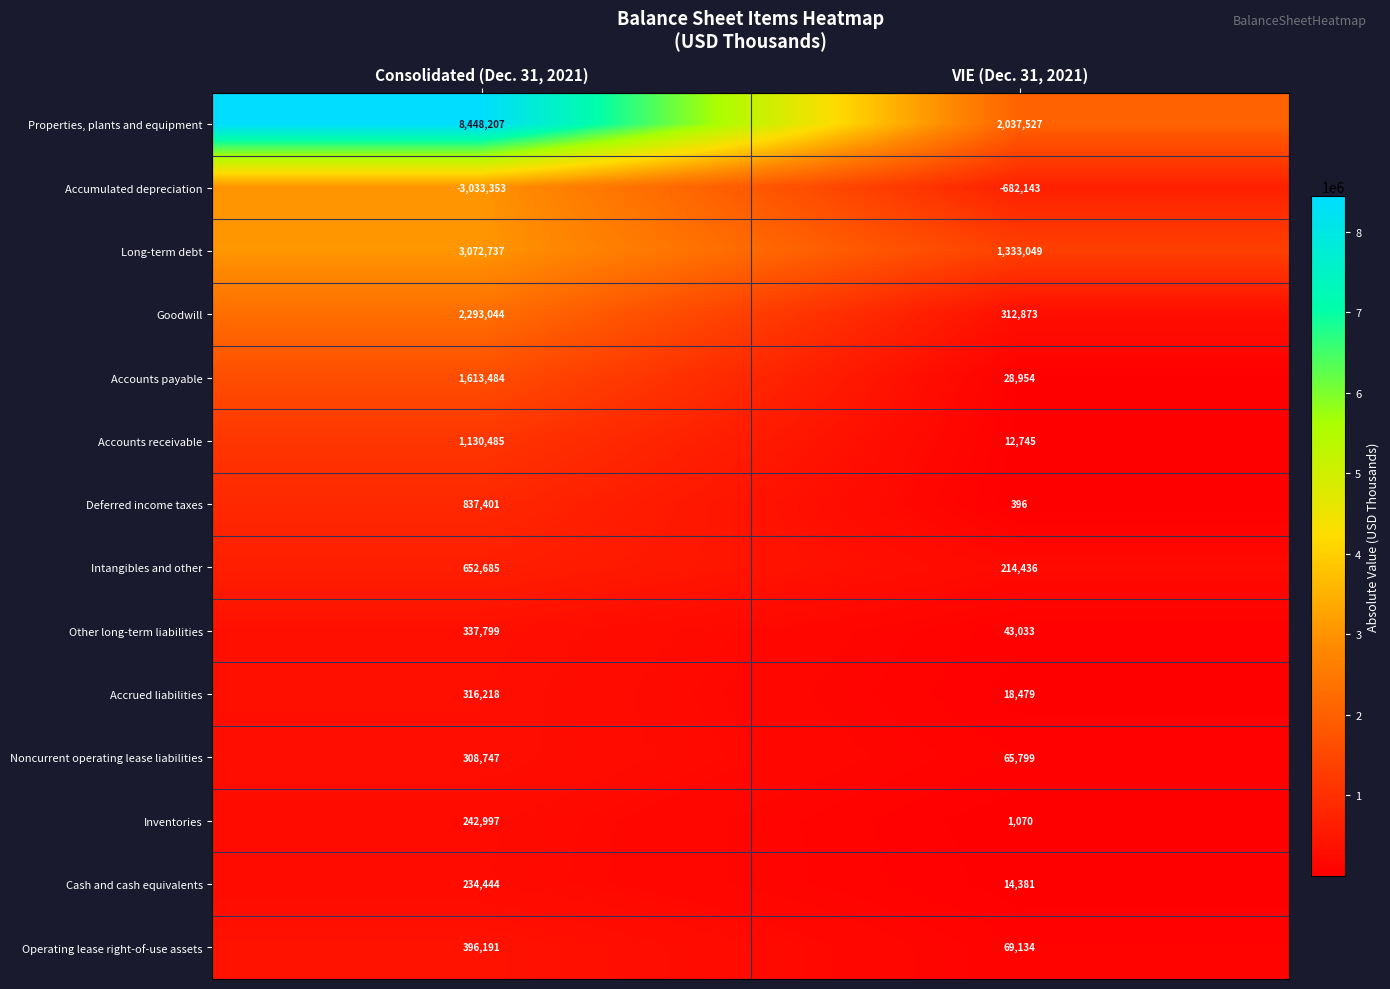

What is the sum of the Accounts payable values at Consolidated (Dec. 31, 2021) and VIE (Dec. 31, 2021)?

1642438